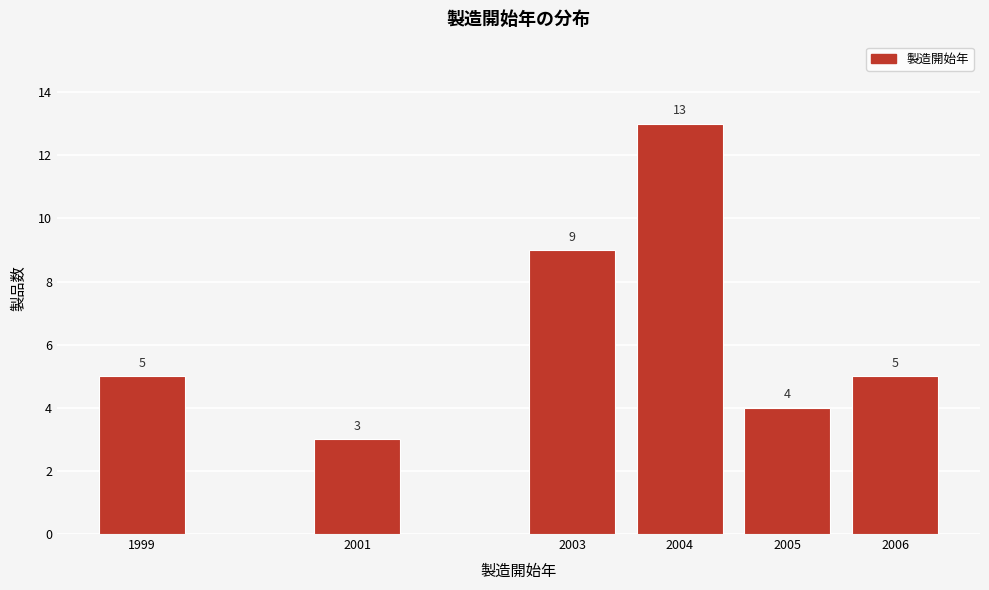

Reading right to left, extract all data points from this chart.

5	4	13	9	3	5